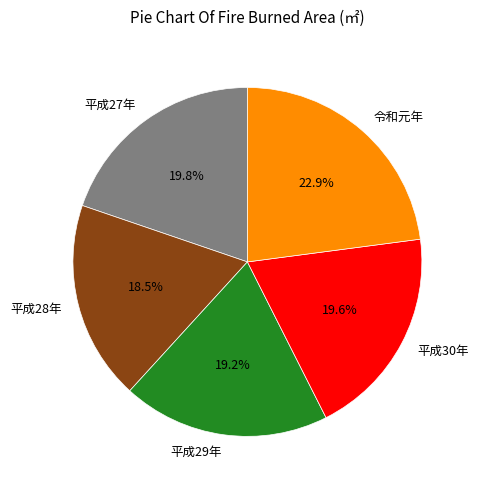

The 平成27年 slice represents 13% of the pie. True or false?

False